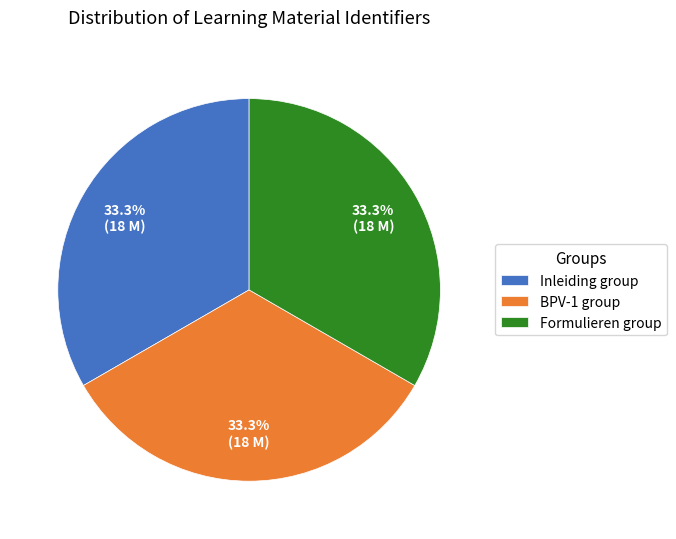

What is the total percentage of Inleiding group and BPV-1 group?

66.7%